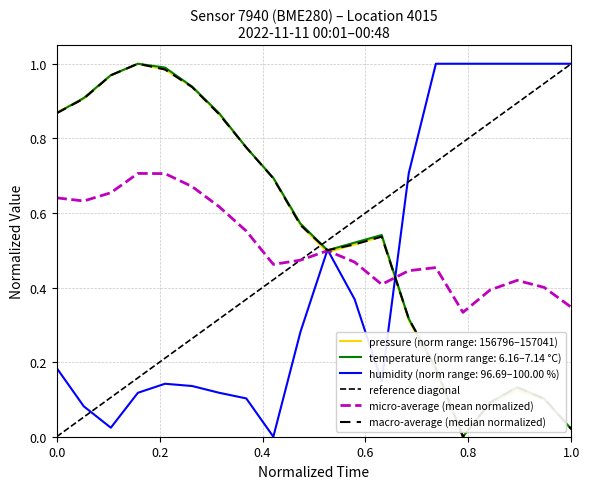

Reading left to right, list all the values displayed in this chart.

temperature: 0.9	0.9	1.0	1.0	1.0	0.9	0.9	0.8	0.7	0.6	0.5	0.5	0.5	0.3	0.2	0.0	0.1	0.1	0.1	0.0
humidity: 0.2	0.1	0.0	0.1	0.1	0.1	0.1	0.1	0.0	0.3	0.5	0.4	0.1	0.7	1.0	1.0	1.0	1.0	1.0	1.0
pressure_norm: 0.9	0.9	1.0	1.0	1.0	0.9	0.9	0.8	0.7	0.6	0.5	0.5	0.5	0.3	0.2	0.0	0.1	0.1	0.1	0.0